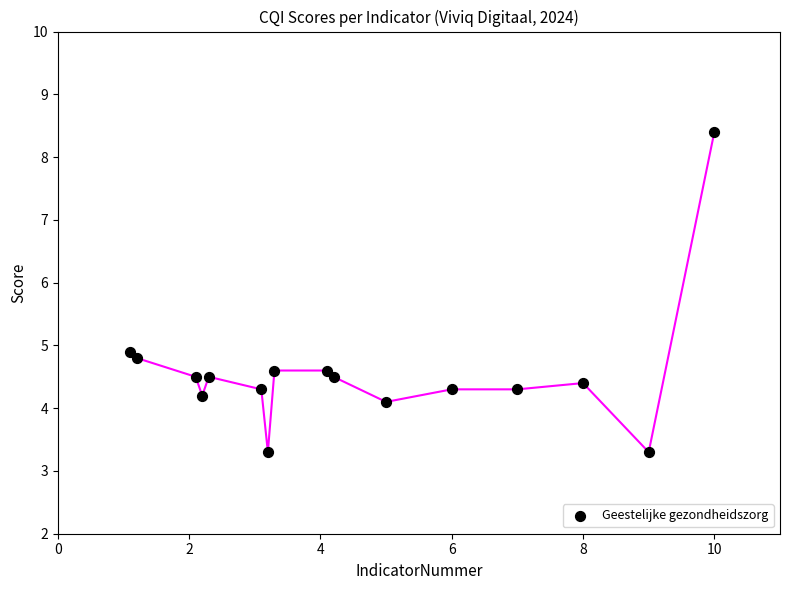

What Y value in the scatter plot is closest to 5?

4.9